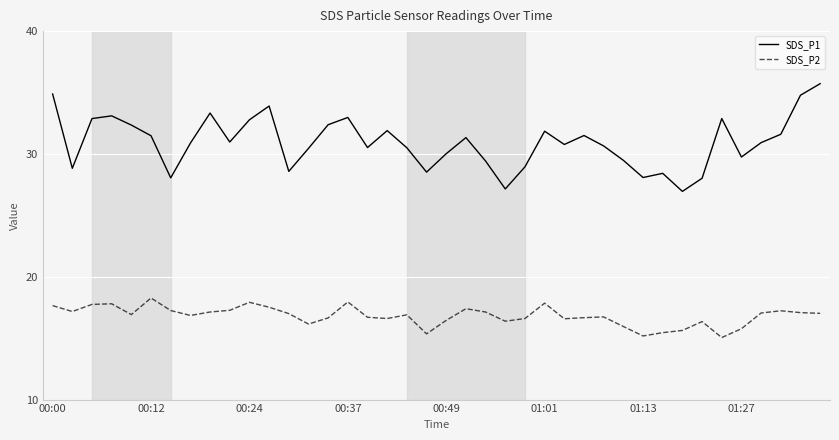

What is the maximum value shown in the chart?

35.7